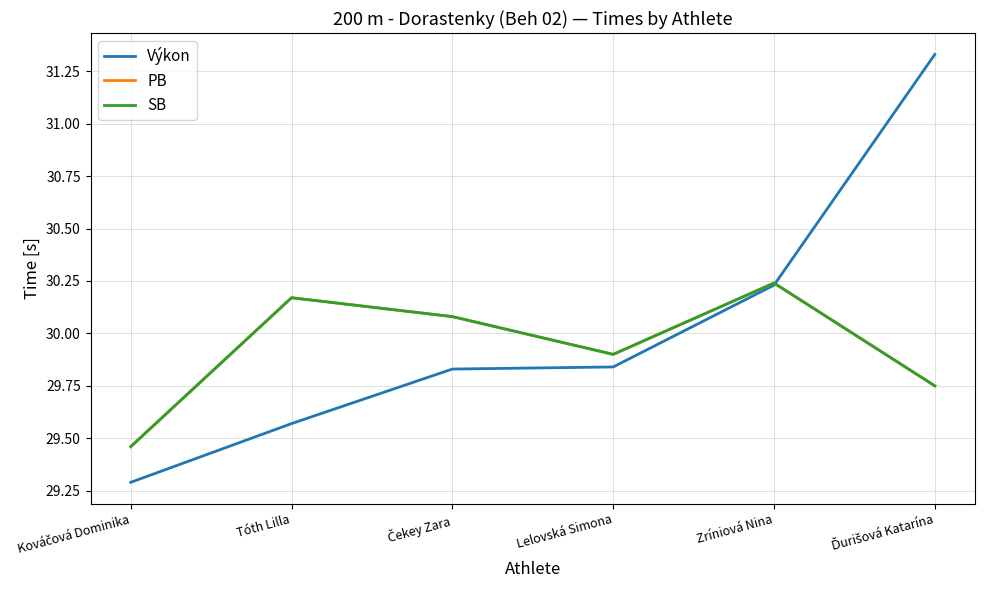

Is this an area chart (filled region under the line)?

No